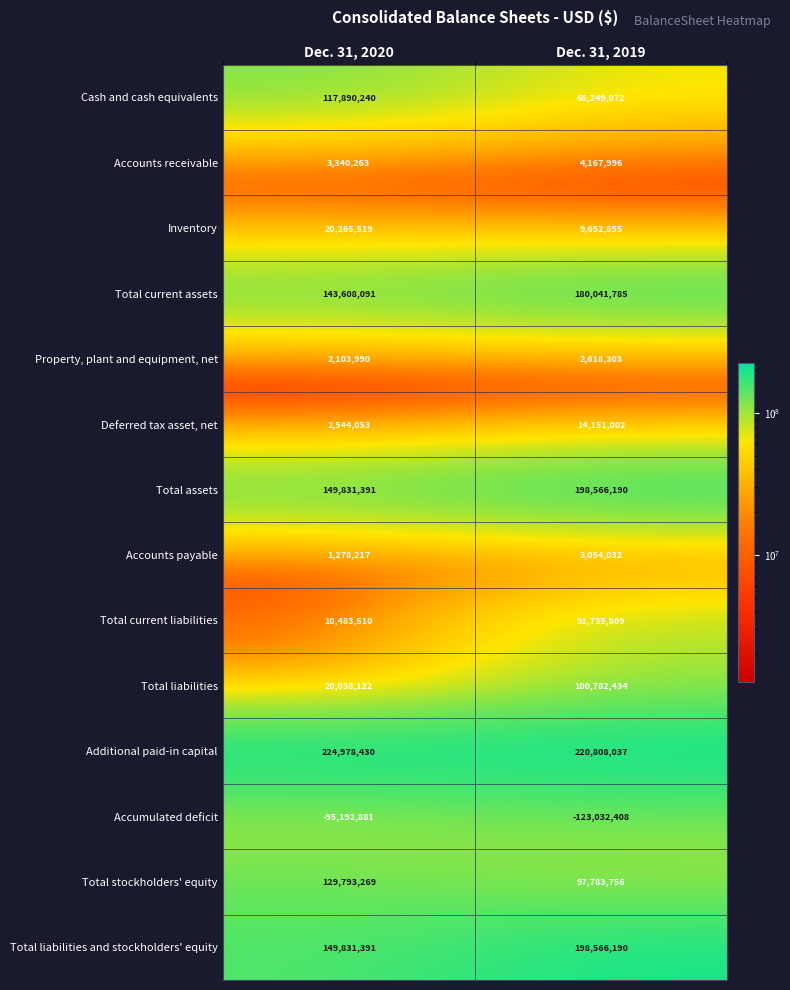

The Total current assets series shows 180041785 at Dec. 31, 2019. True or false?

True